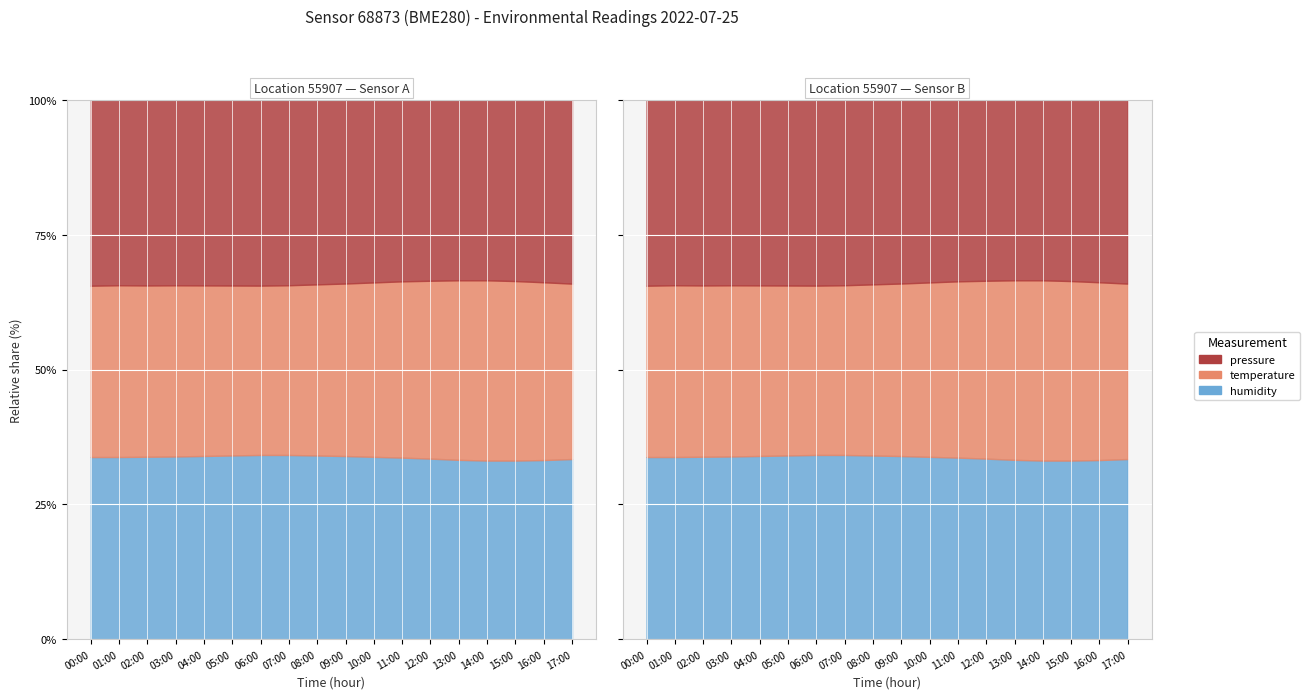

Rank the series at 12:00 from lowest to highest value.

temperature, humidity, pressure